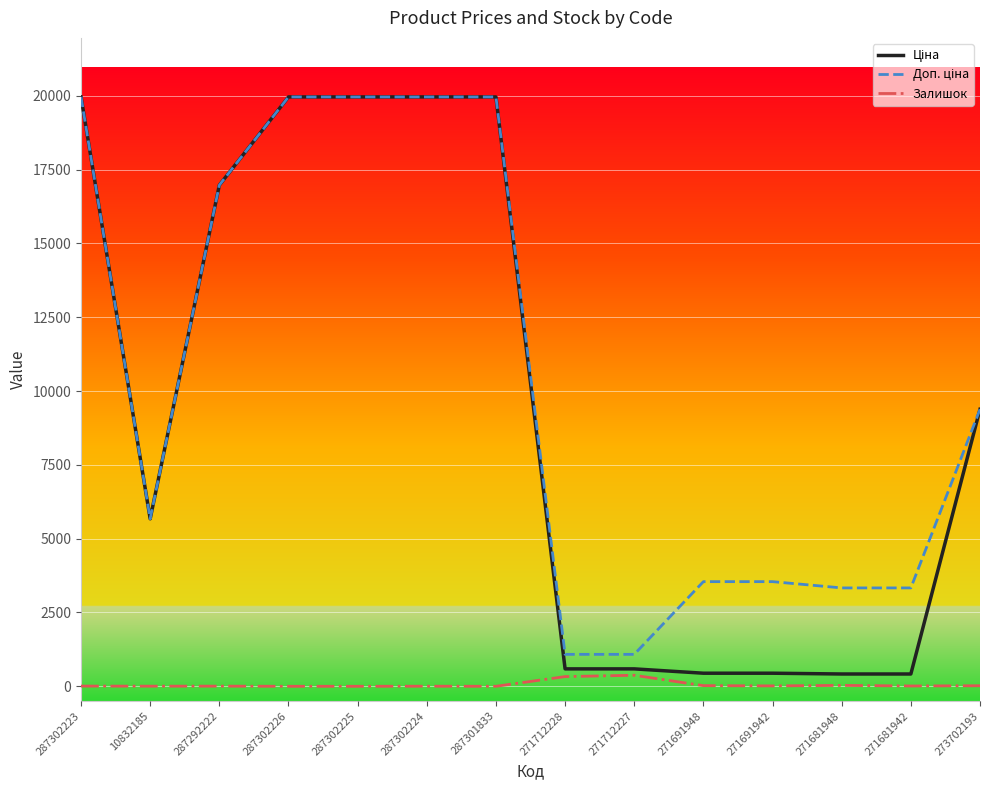

Read the Залишок value at 287302223.

7.0